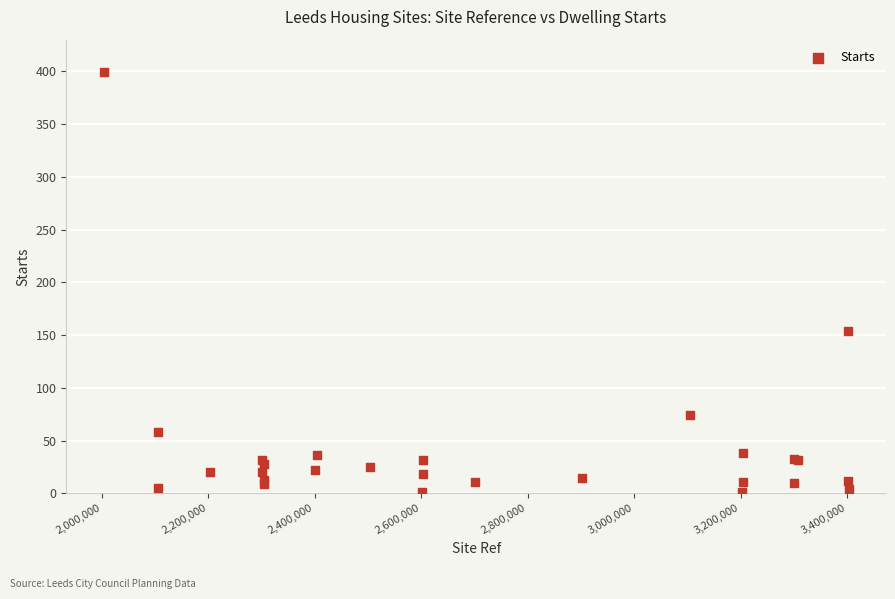

What Y value in the scatter plot is closest to 200?

154